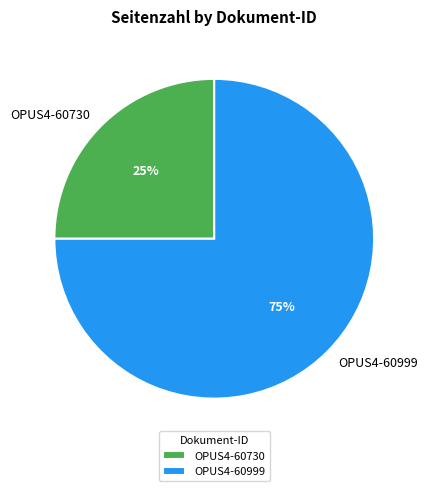

What is the largest slice in the pie chart?

OPUS4-60999